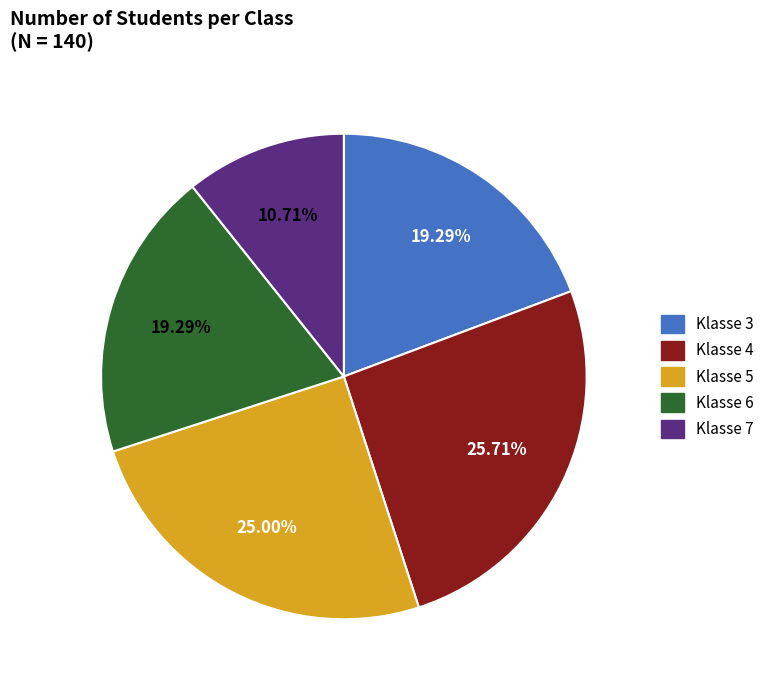

Does Klasse 7 account for over 50% of the chart?

No